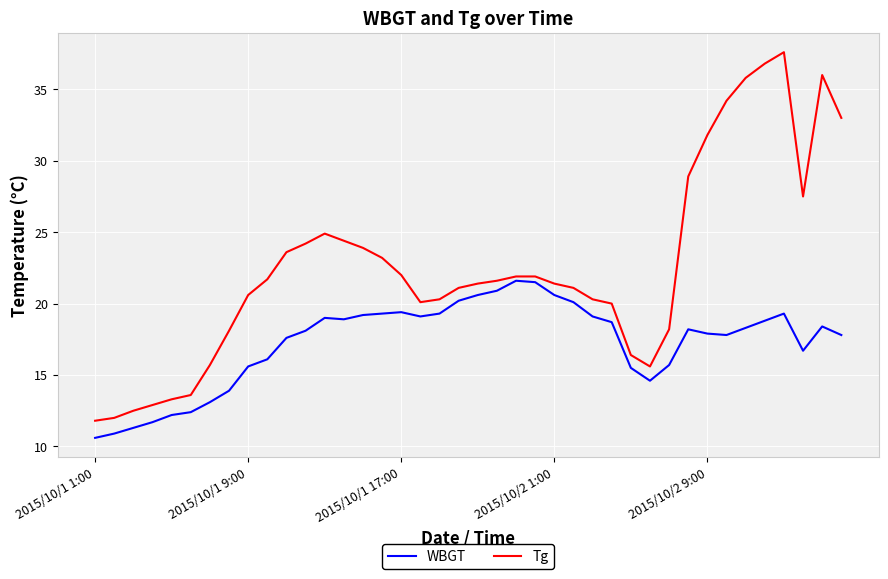

Rank the series by their average value, from highest to lowest.

Tg, WBGT